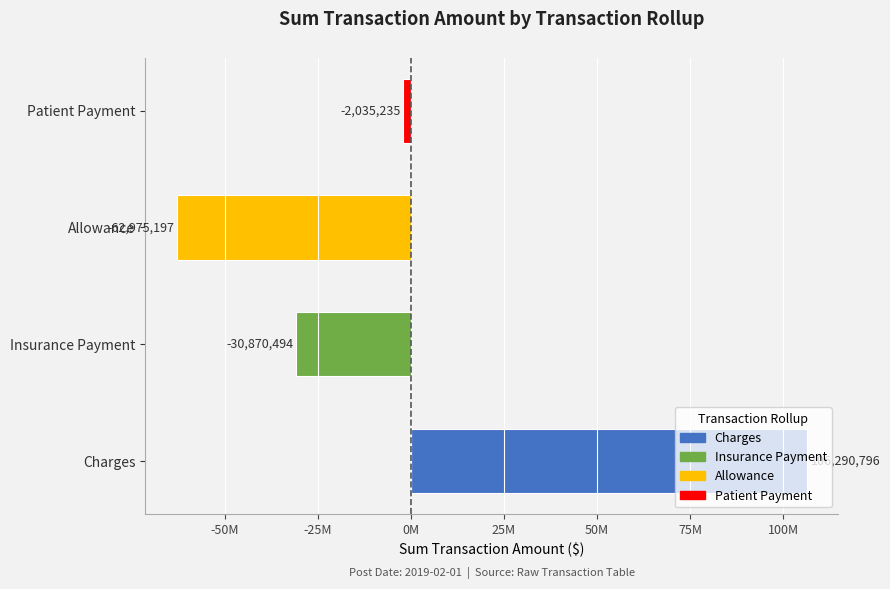

Are the bars horizontal?

Yes